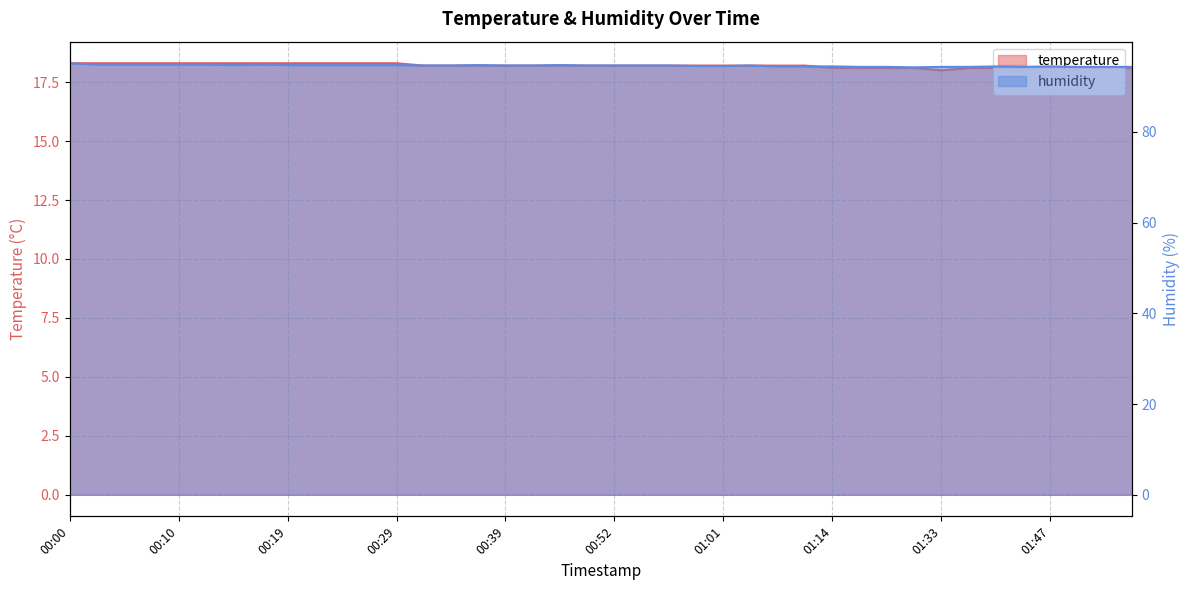

Rank the categories by humidity value from lowest to highest.

01:28, 01:17, 01:22, 01:33, 01:36, 01:44, 01:49, 01:52, 01:54, 01:06, 01:09, 01:14, 01:39, 01:47, 00:59, 01:01, 00:31, 00:34, 00:39, 00:41, 00:49, 00:52, 00:54, 00:56, 01:04, 00:14, 00:19, 00:22, 00:24, 00:27, 00:29, 00:36, 00:46, 00:02, 00:05, 00:07, 00:10, 00:12, 00:17, 00:00